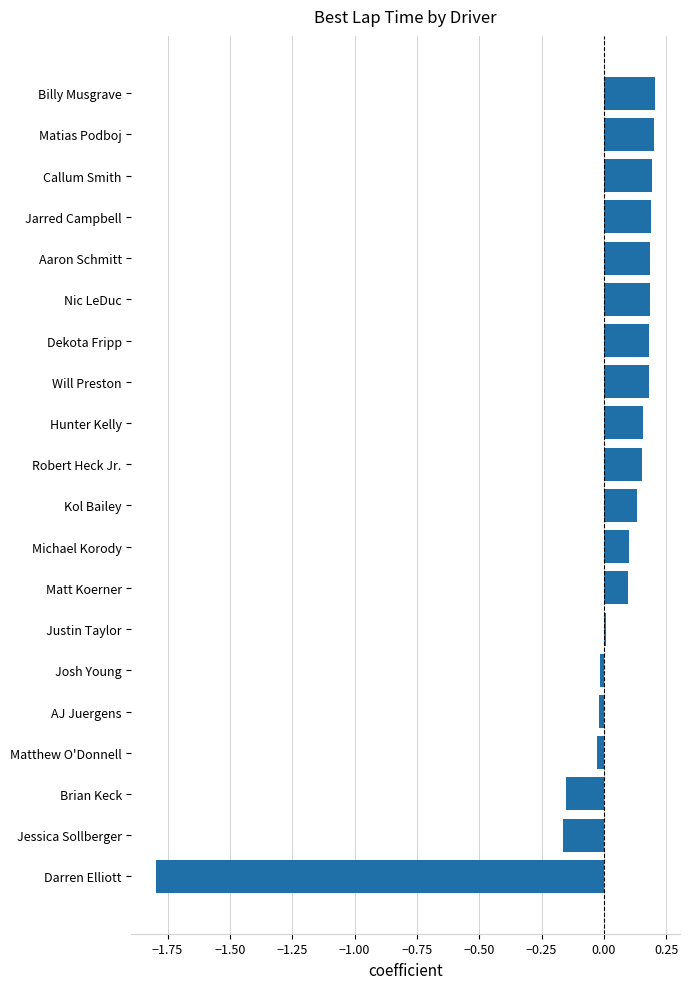

Between Jessica Sollberger and Nic LeDuc, which is larger?

Nic LeDuc